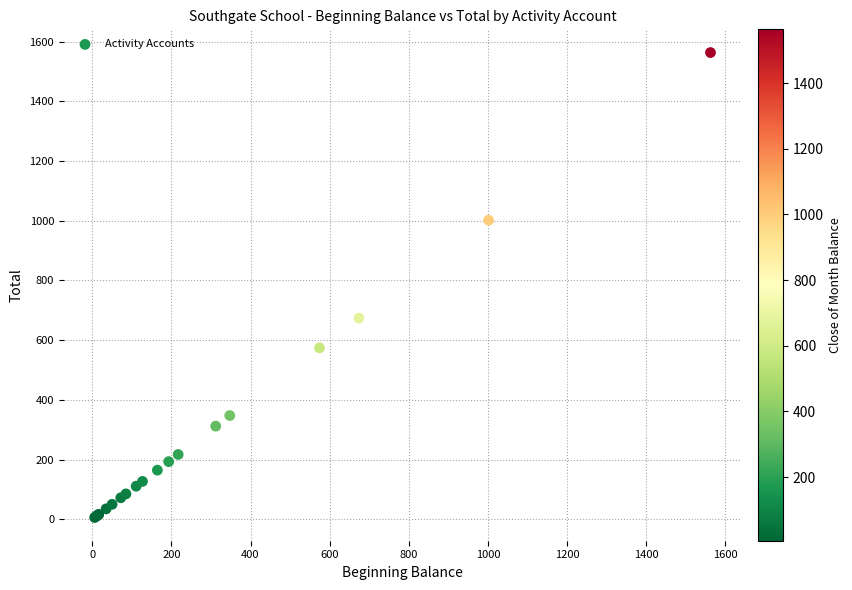

What Y value in the scatter plot is closest to 784?

673.9